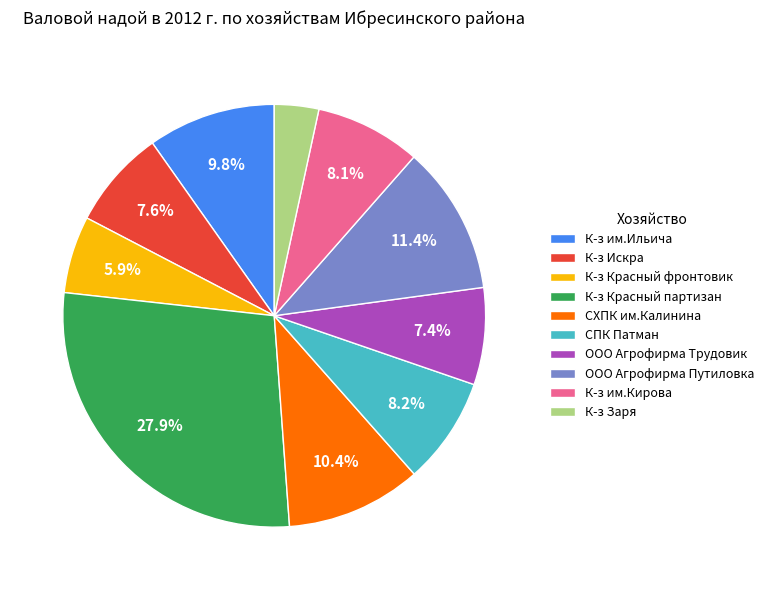

Does СХПК им.Калинина represent more than half of the total?

No